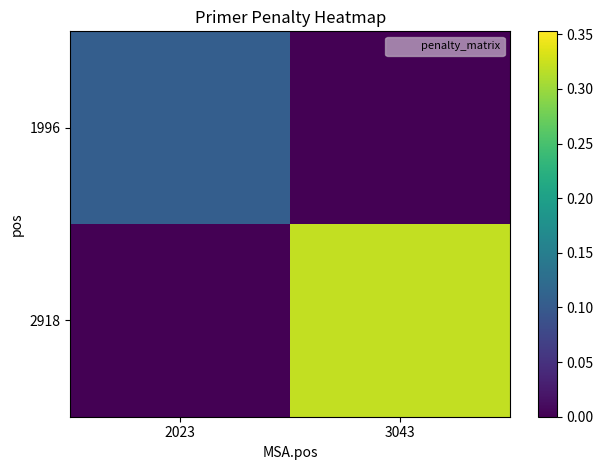

Reading left to right, transcribe all the data shown in this chart.

1996: 2023=0.1	3043=0.0
2918: 2023=0.0	3043=0.3